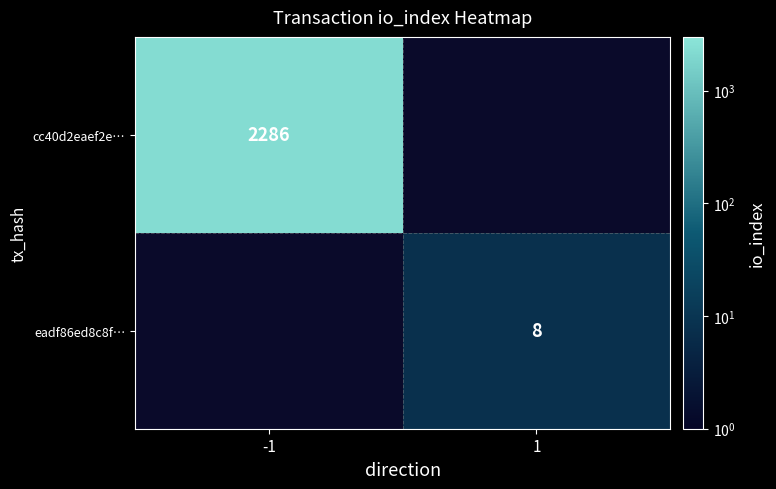

The eadf86ed8c8f… series shows 4 at 1. True or false?

False